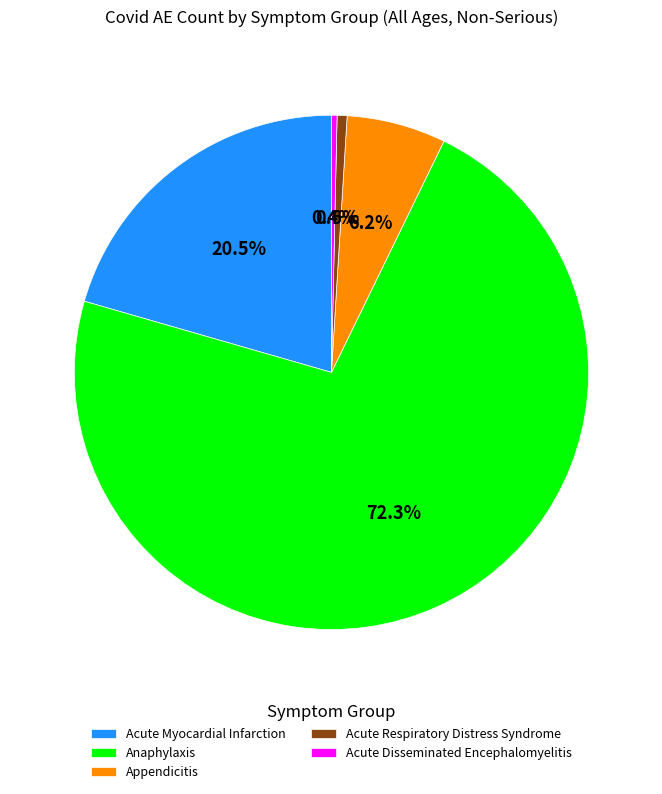

Is there any slice that represents more than half of the pie?

Yes